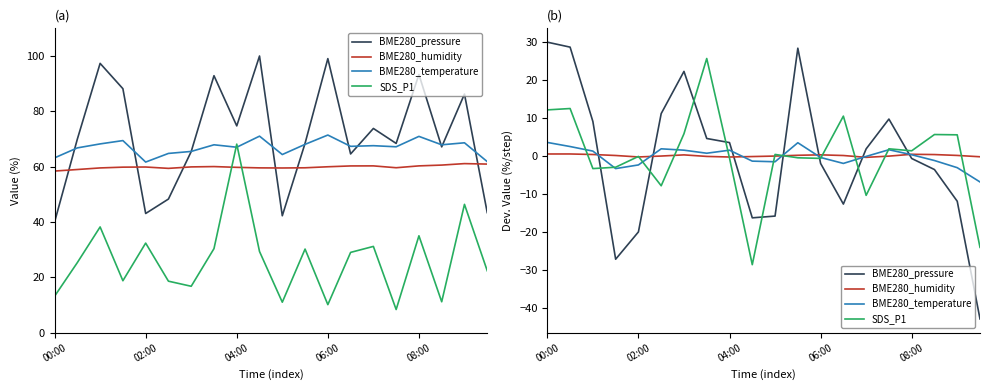

True or false: SDS_P1 has more than 1 interior local peaks.

True